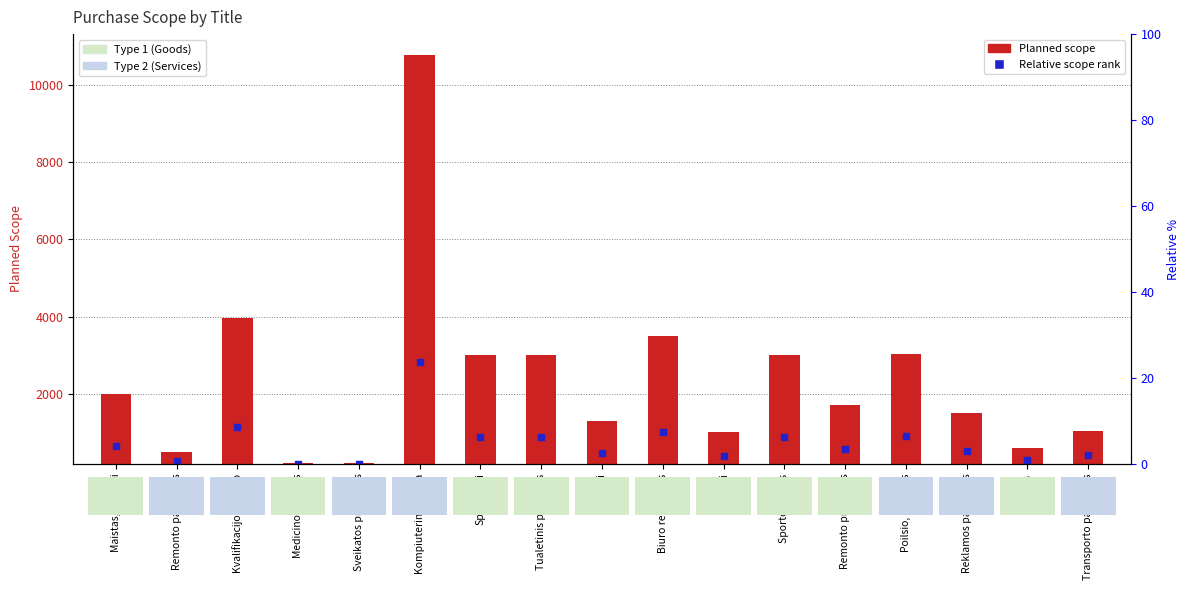

Which series contains the highest Y value?

Planned scope